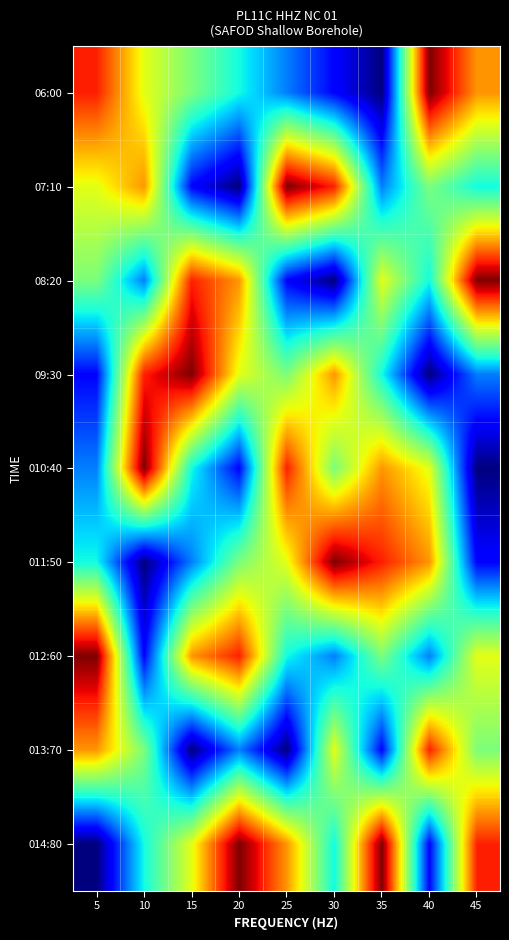

What is the difference between the highest and lowest values at 35?

8